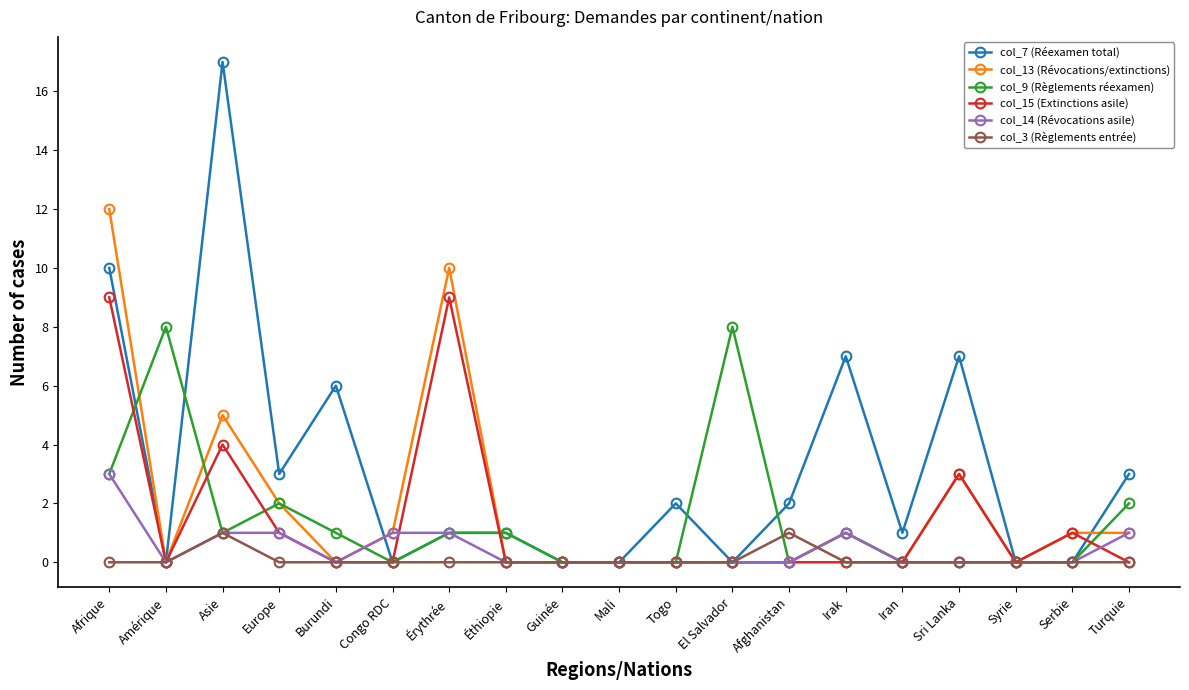

Where is the first local maximum for col_13 (Révocations/extinctions)?

Asie